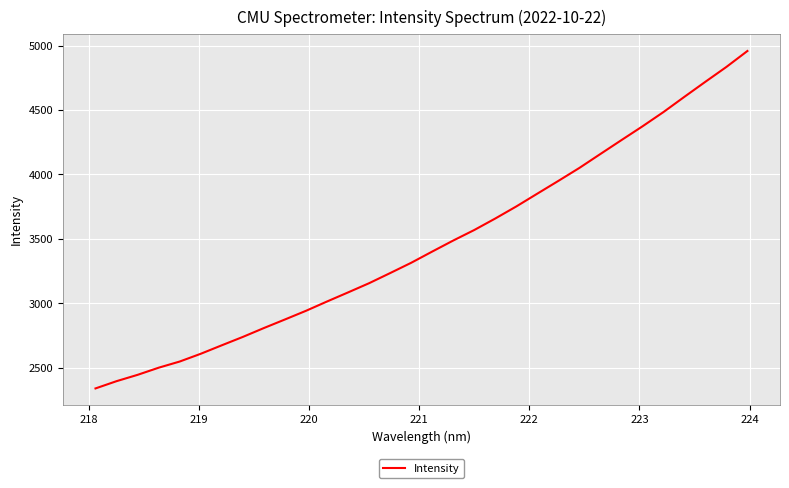

What is the smallest value displayed?

2341.1